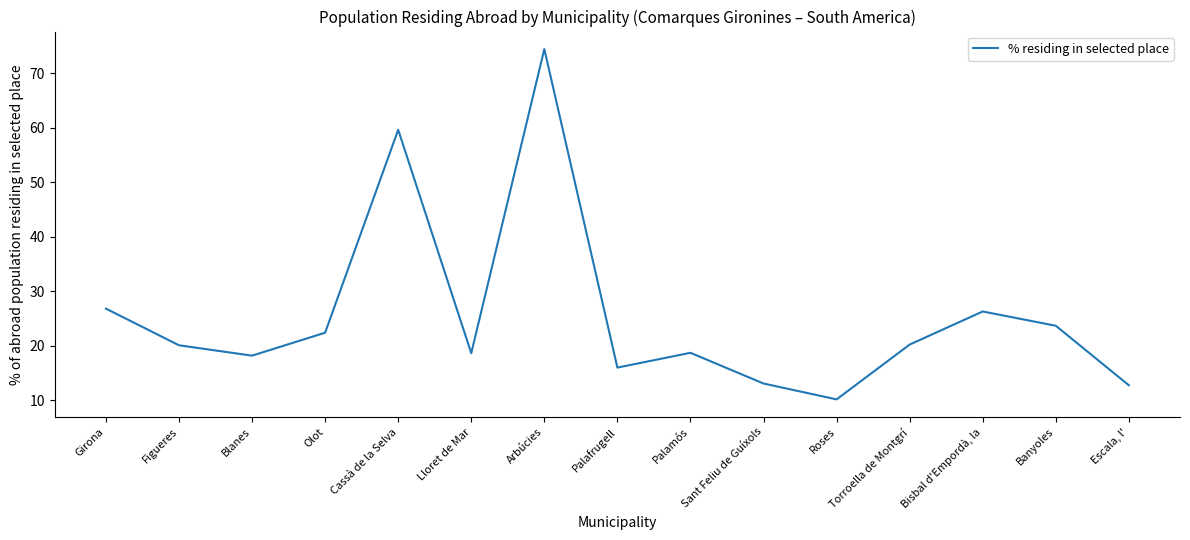

List the labels in order of value, smallest first.

Roses, Escala, l', Sant Feliu de Guíxols, Palafrugell, Blanes, Lloret de Mar, Palamós, Figueres, Torroella de Montgrí, Olot, Banyoles, Bisbal d'Empordà, la, Girona, Cassà de la Selva, Arbúcies